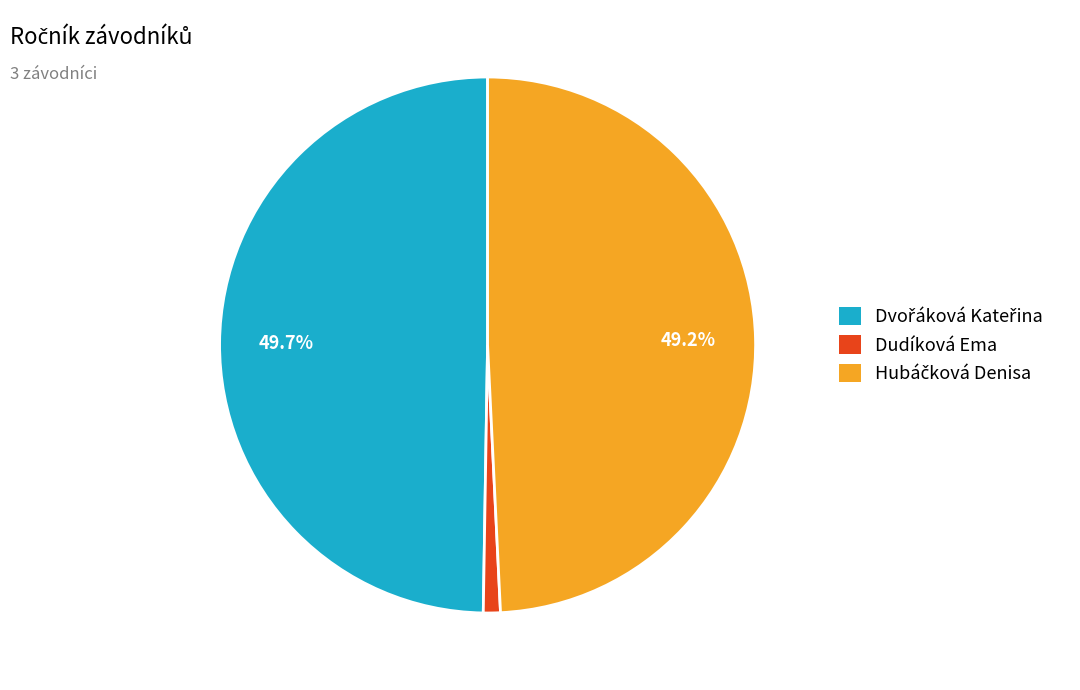

True or false: Dudíková Ema accounts for 1% of the total.

True